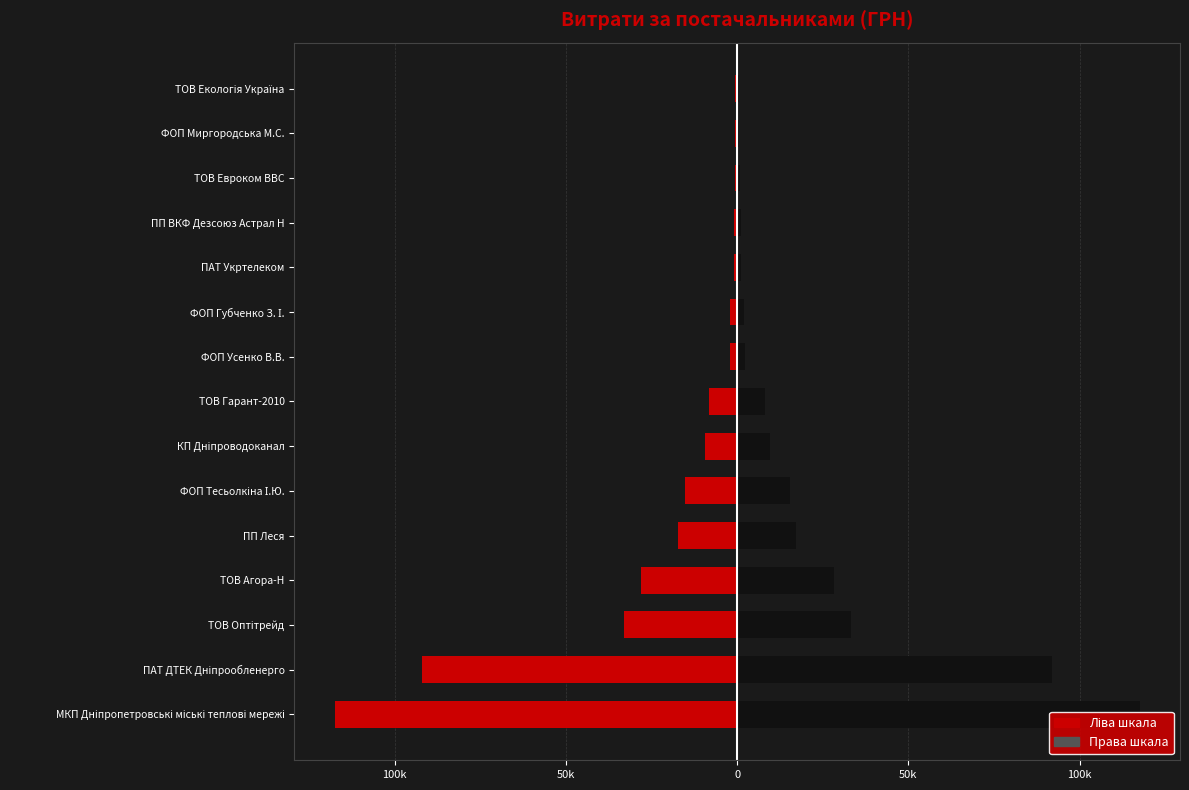

Are the bars grouped side by side (vs. stacked)?

Yes